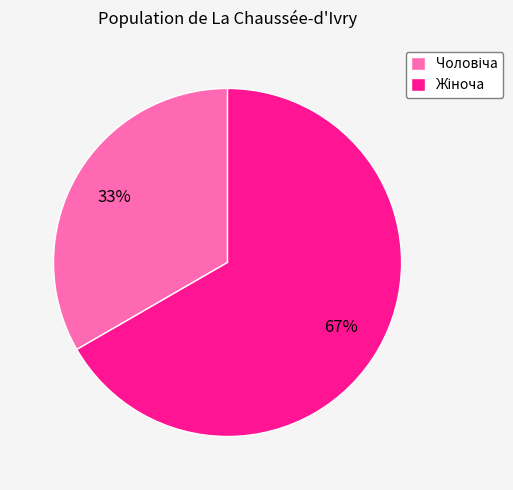

Does any single category account for the majority?

Yes